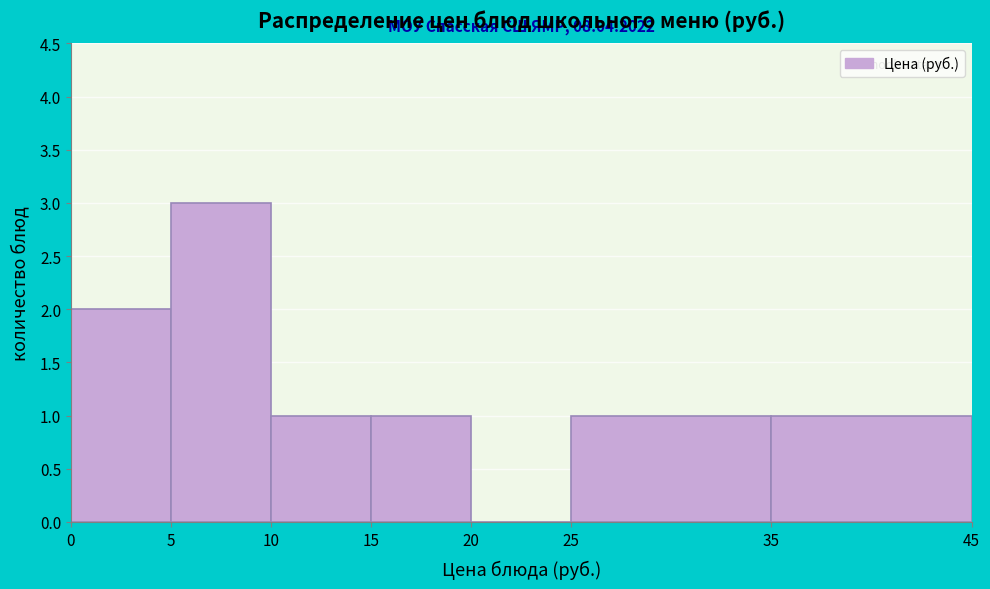

Over which range of the x-axis is the bar tallest?

5 to 10